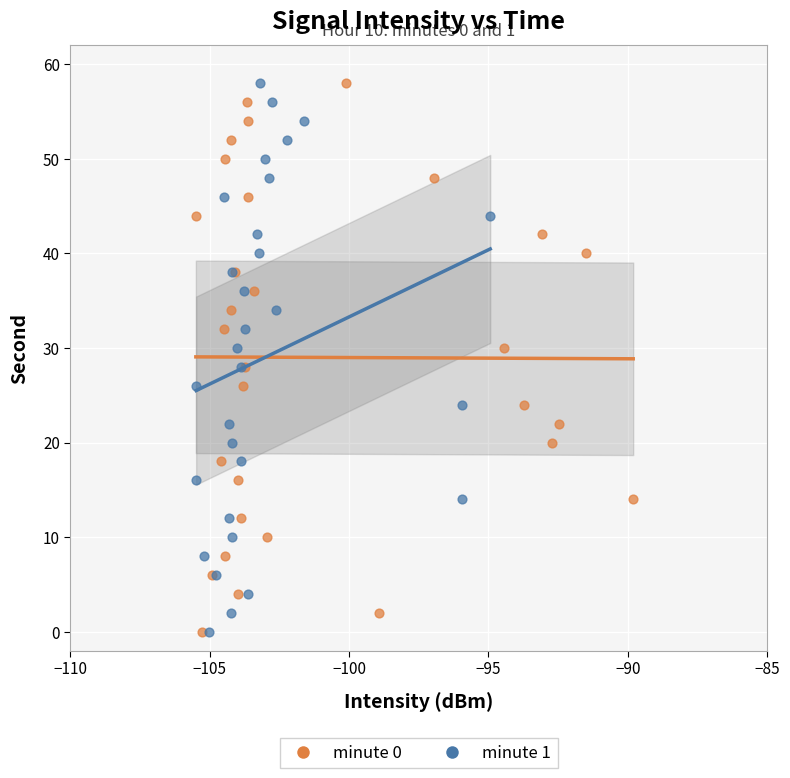

What are all the series names shown in the legend?

minute 0, minute 1